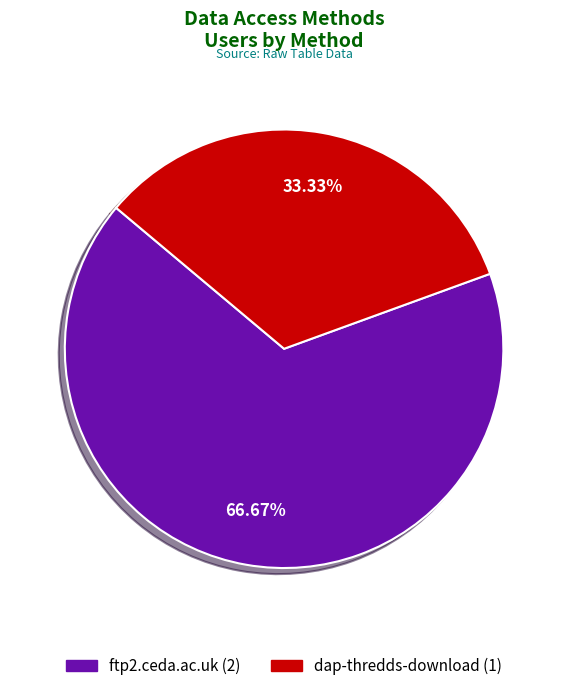

What percentage do ftp2.ceda.ac.uk and dap-thredds-download together represent?

100.0%